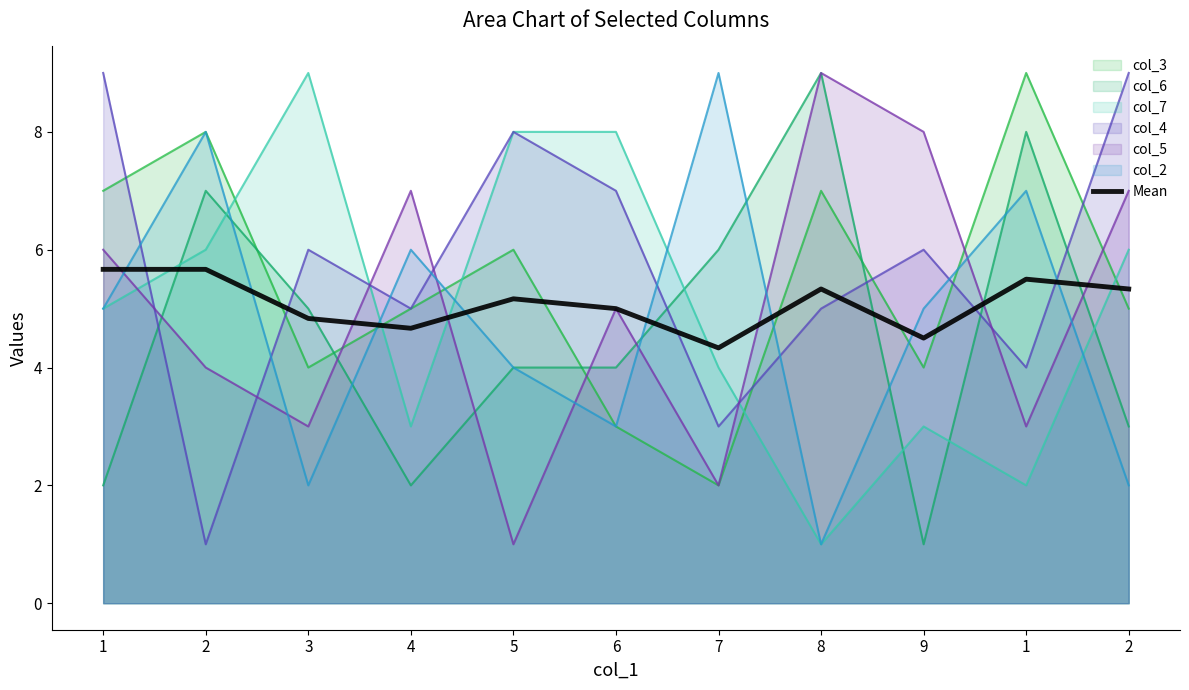

What is the difference between the maximum and minimum values?

1.3